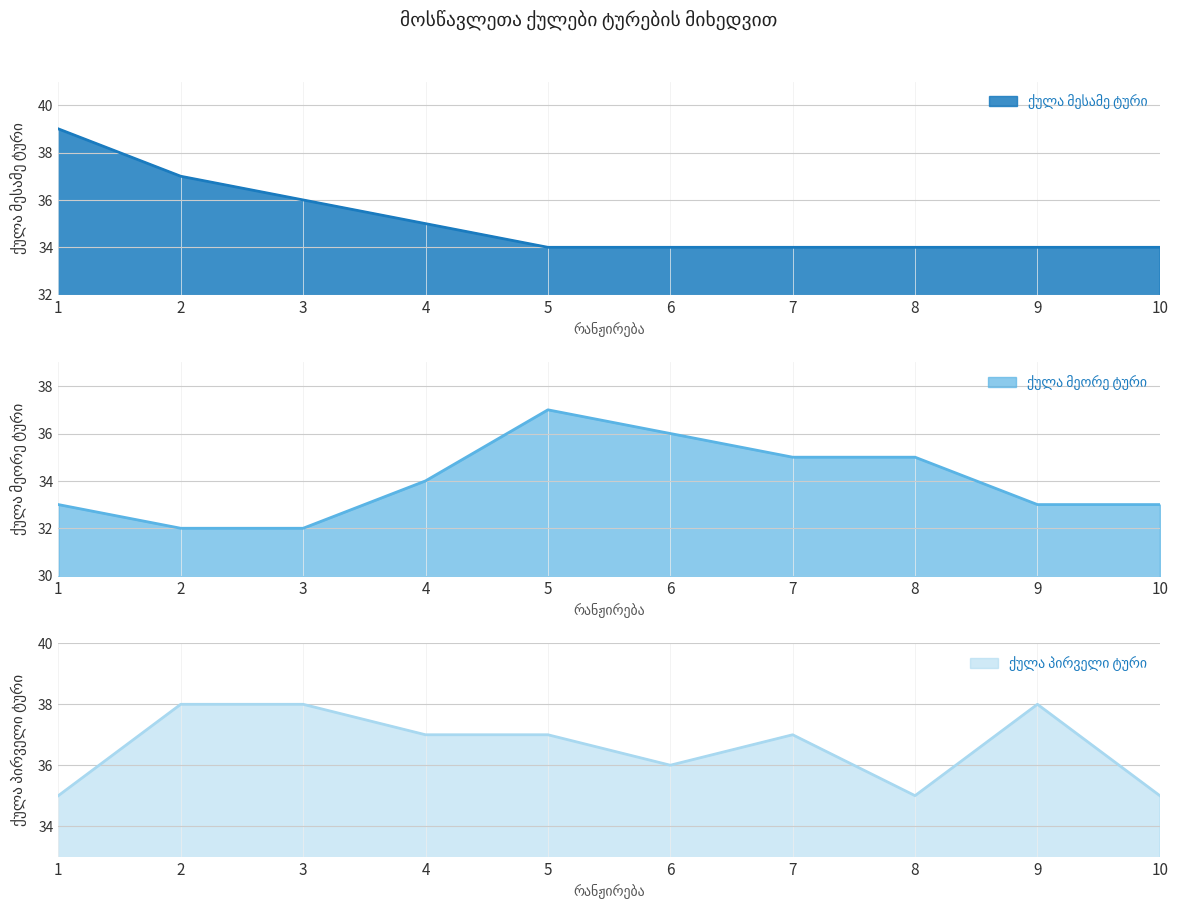

Reading left to right, what are all the values shown in this chart?

ქულა მესამე ტური: 39	37	36	35	34	34	34	34	34	34
ქულა მეორე ტური: 33	32	32	34	37	36	35	35	33	33
ქულა პირველი ტური: 35	38	38	37	37	36	37	35	38	35